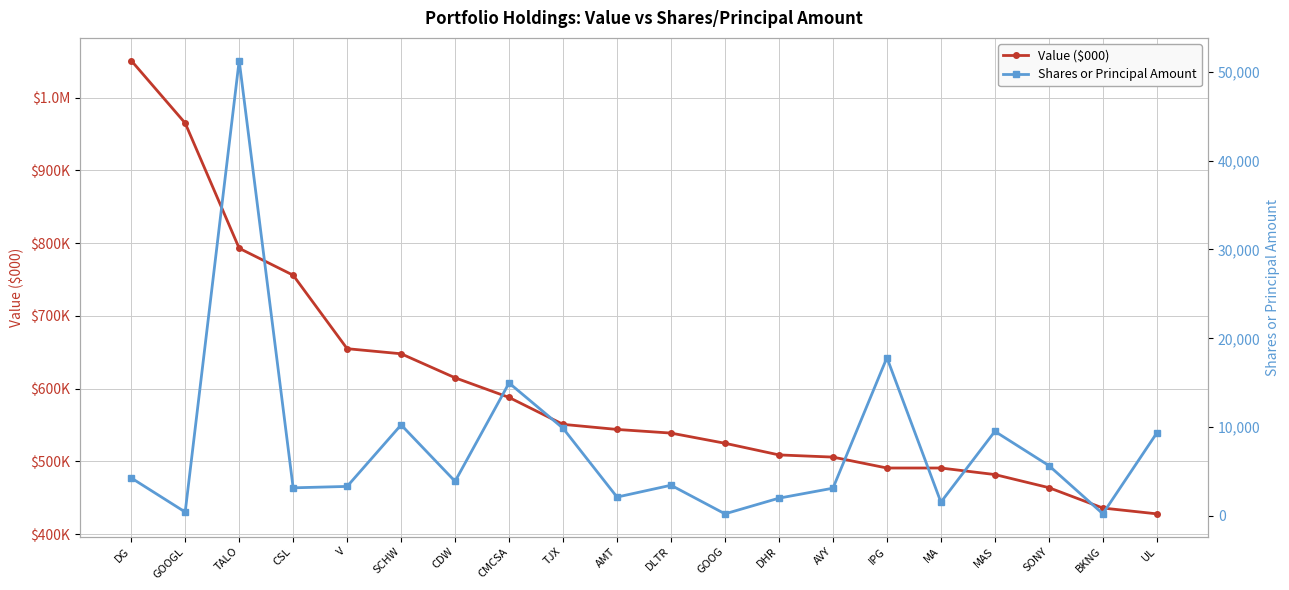

What is the label of the 12th point from the left?

GOOG